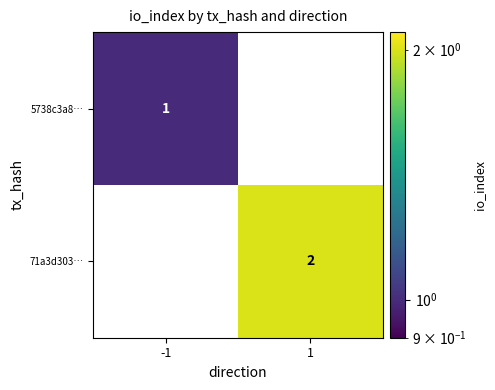

Which series has the largest range (max minus min)?

71a3d303…